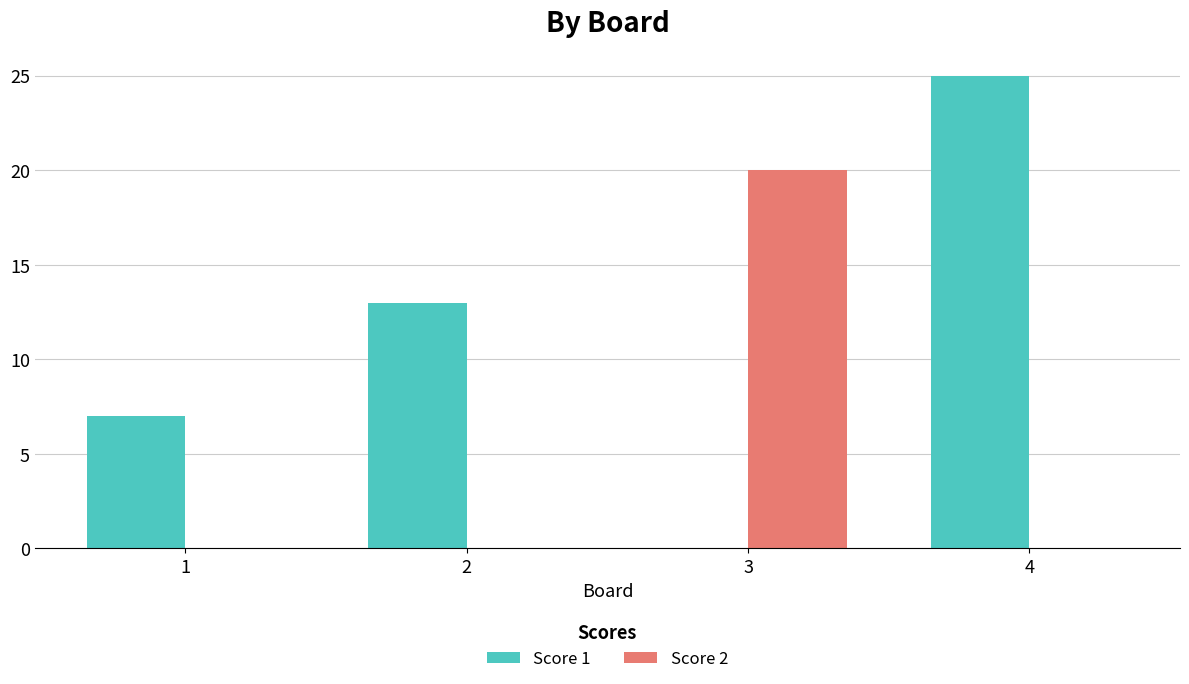

What is the sum of all Score 1 values?

45